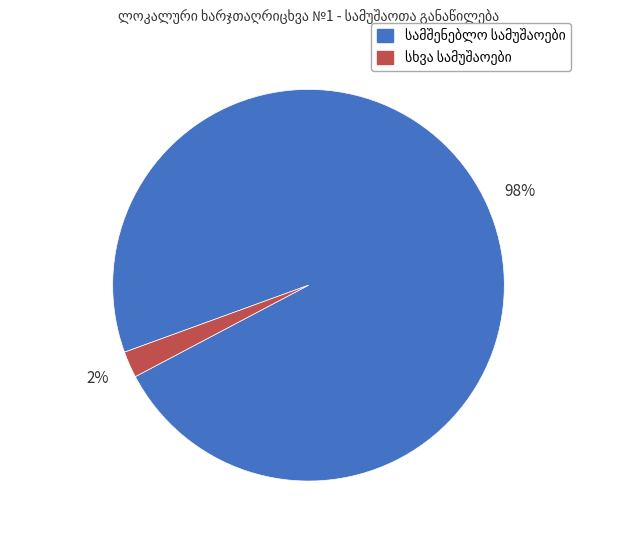

Is there any slice that represents more than half of the pie?

Yes